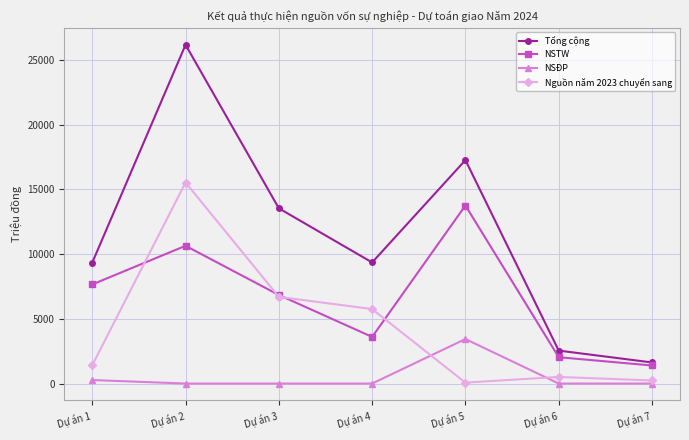

Which category has the highest value across all series?

Dự án 2